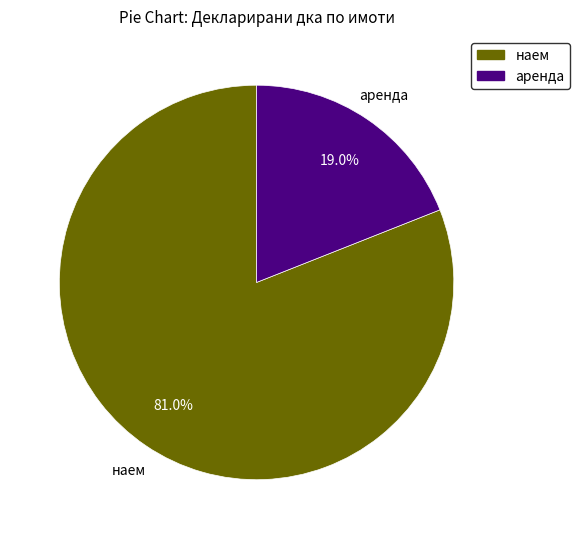

Does any single category account for the majority?

Yes